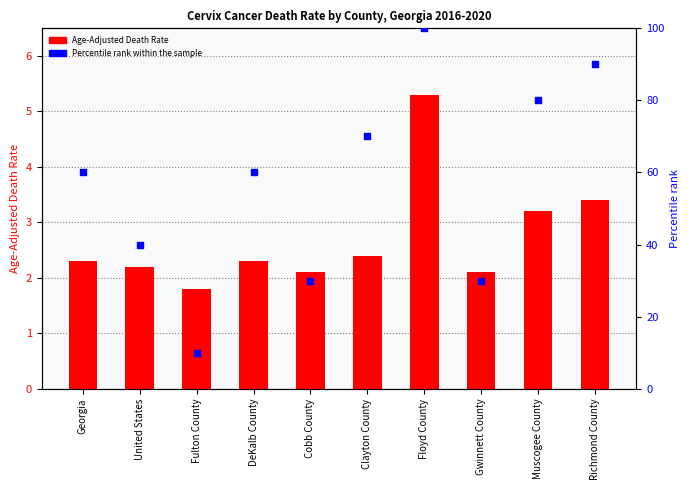

Is the value of Age-Adjusted Death Rate at Floyd County greater than the value of Percentile rank within sample at United States?

No